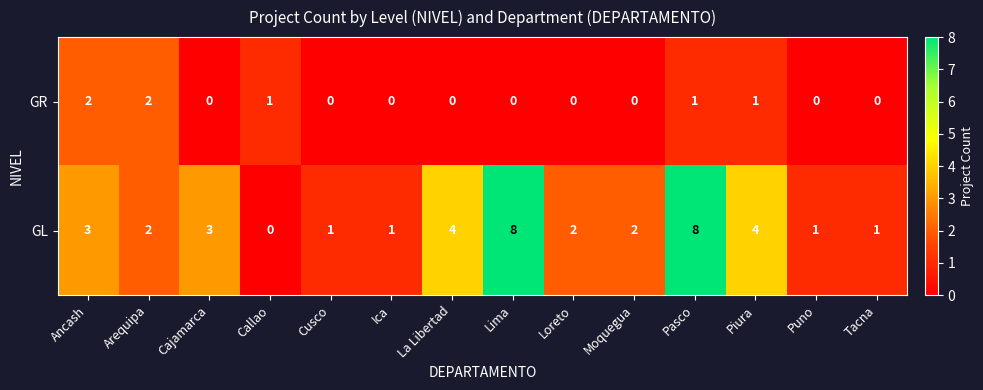

What is the average value of the GL series?

3